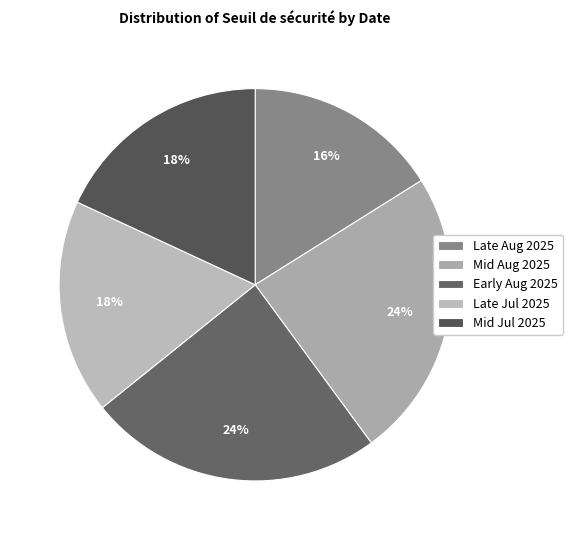

To the nearest percent, what is the difference between the largest and smallest slice percentages?

8%